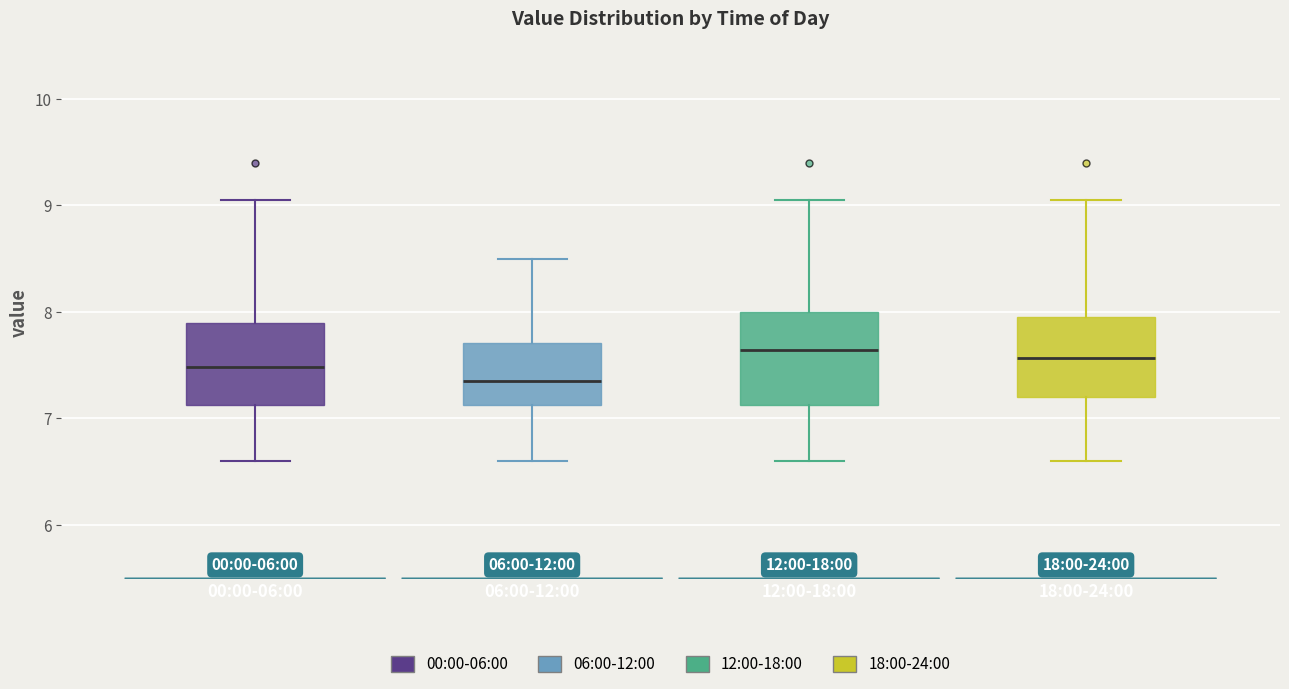

Comparing the boxes themselves (not the whiskers), which one is the tallest?

12:00-18:00